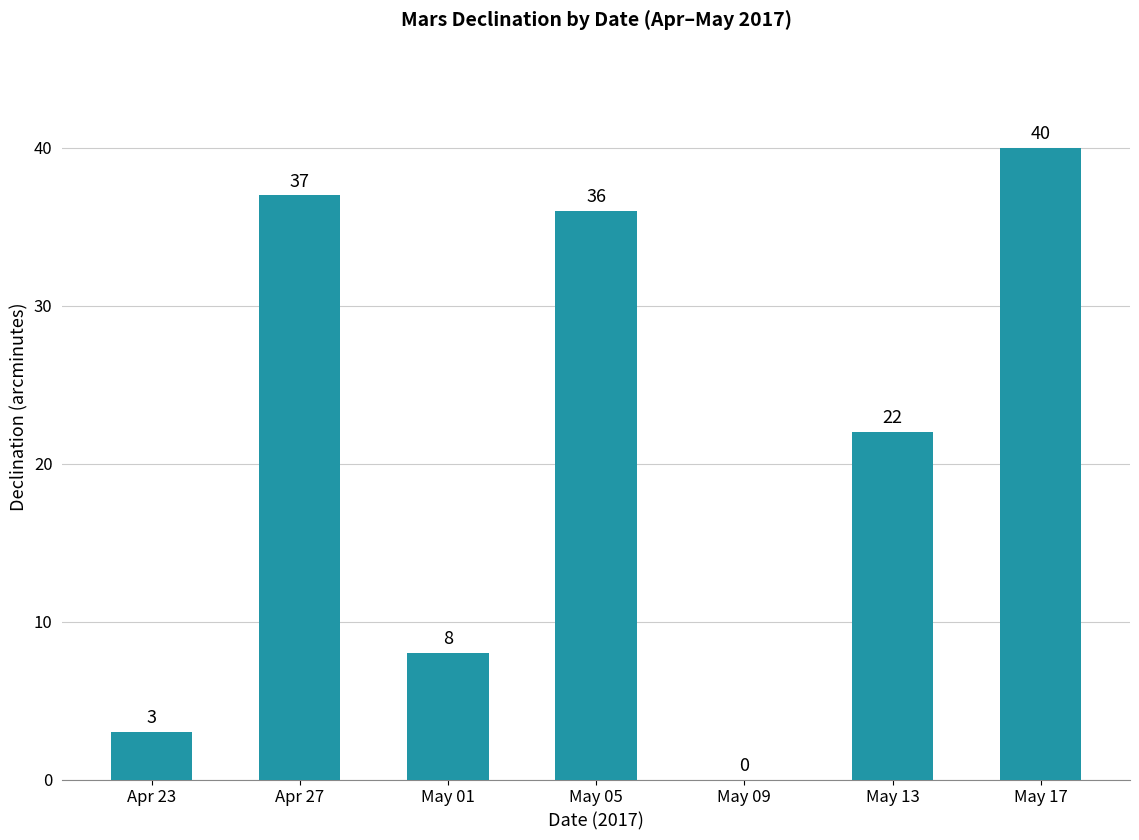

Where is the data nearest to the value 20?

May 13